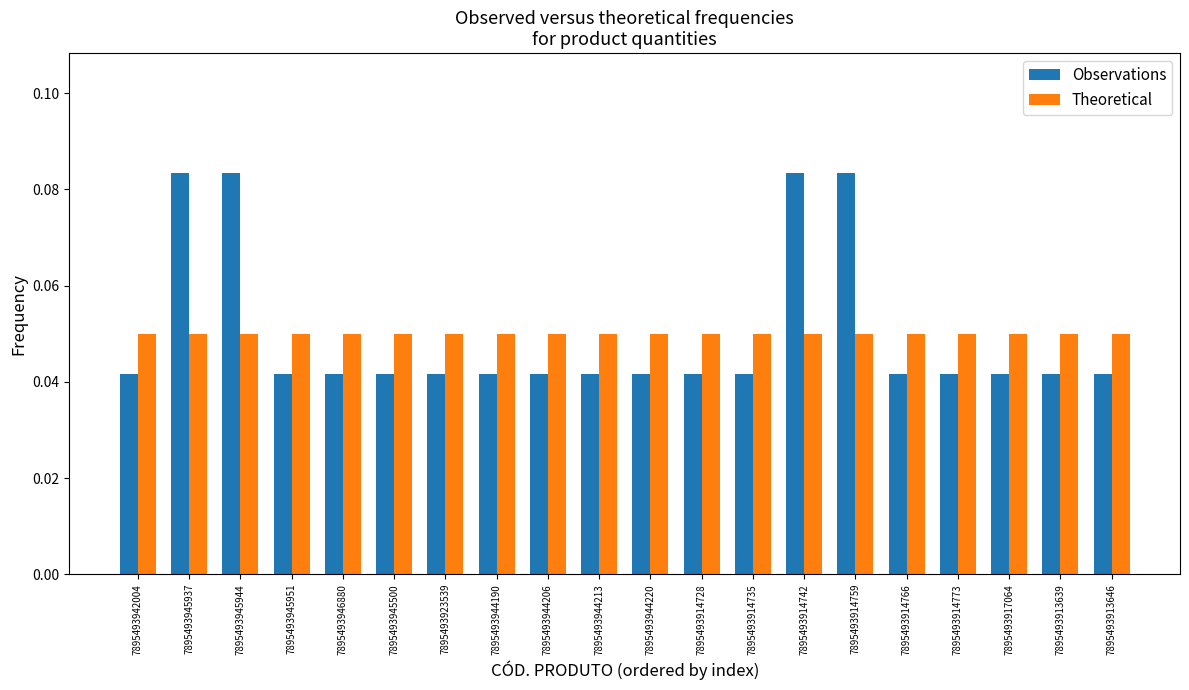

Is it true that Theoretical equals 0.0 at 7895493914742?

False